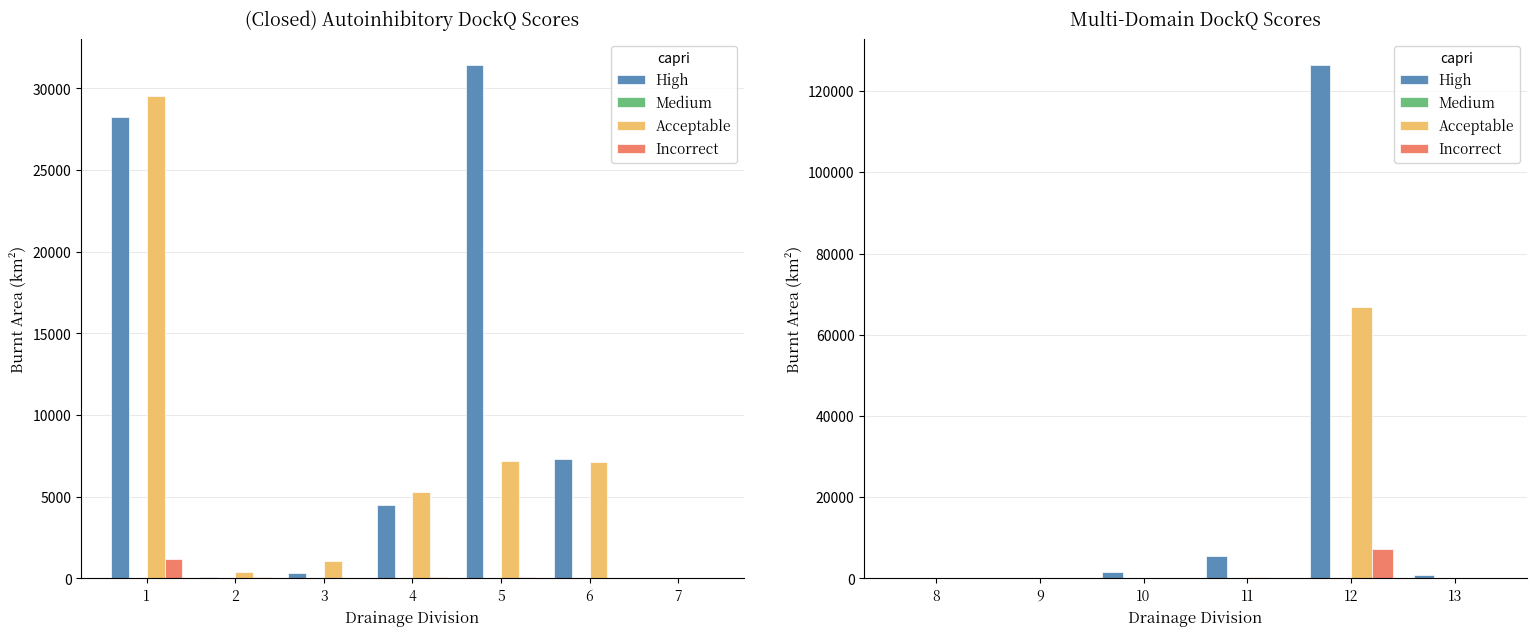

The Incorrect series shows 1.7 at 13. True or false?

False